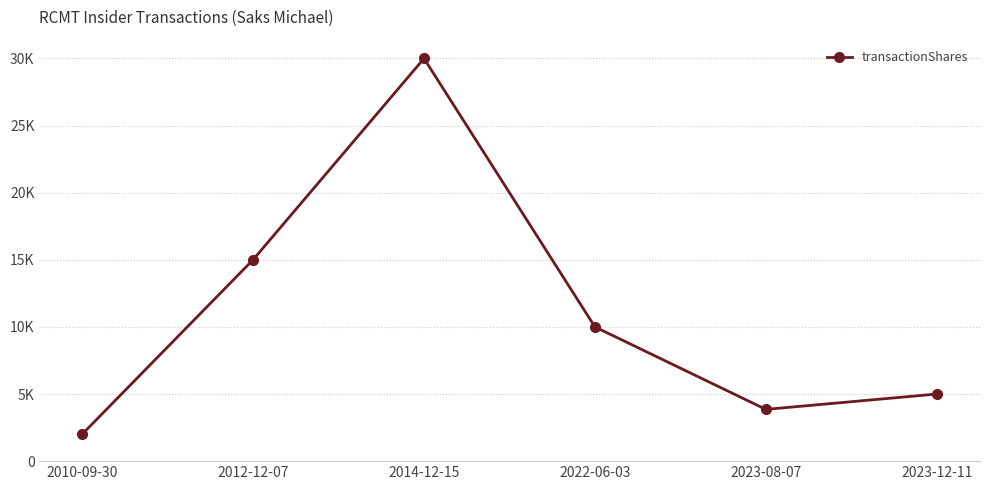

How many data points are less than 10000?

3